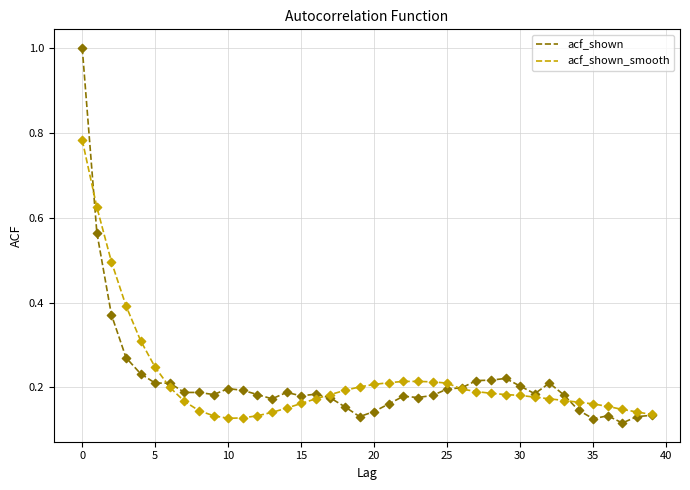

What is the greatest value displayed?

1.0